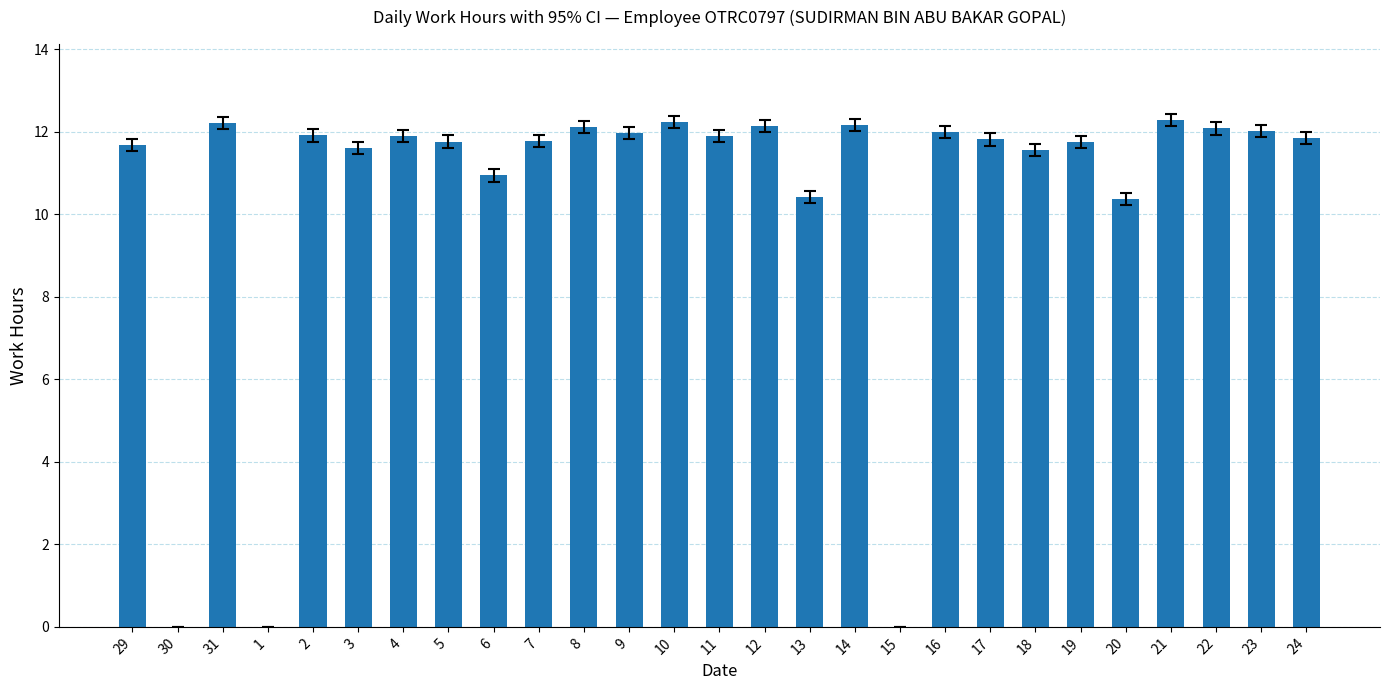

Does the chart contain stacked bars?

No